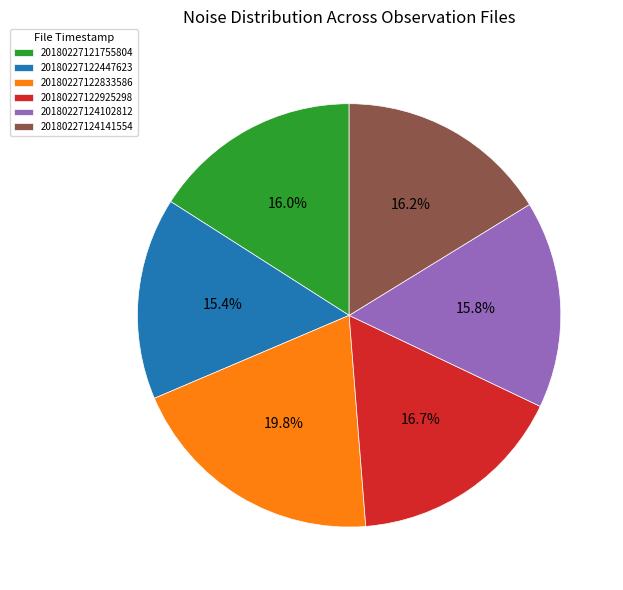

To the nearest percent, what is the average slice percentage?

17%